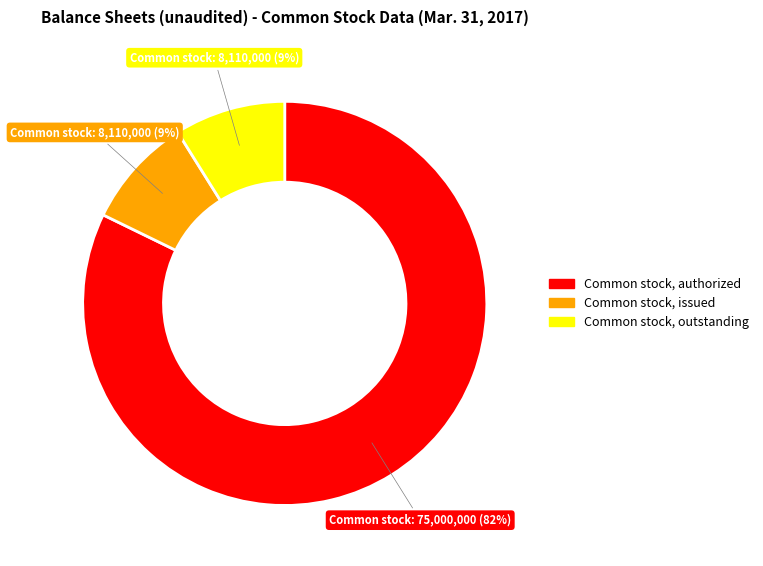

Is Common stock, issued the majority of the pie?

No